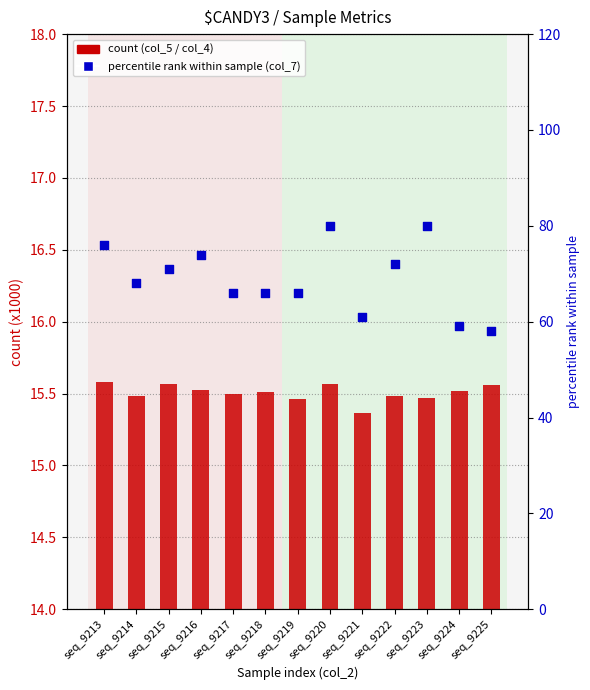

Which series has the widest spread of Y values?

col_7 (percentile rank)